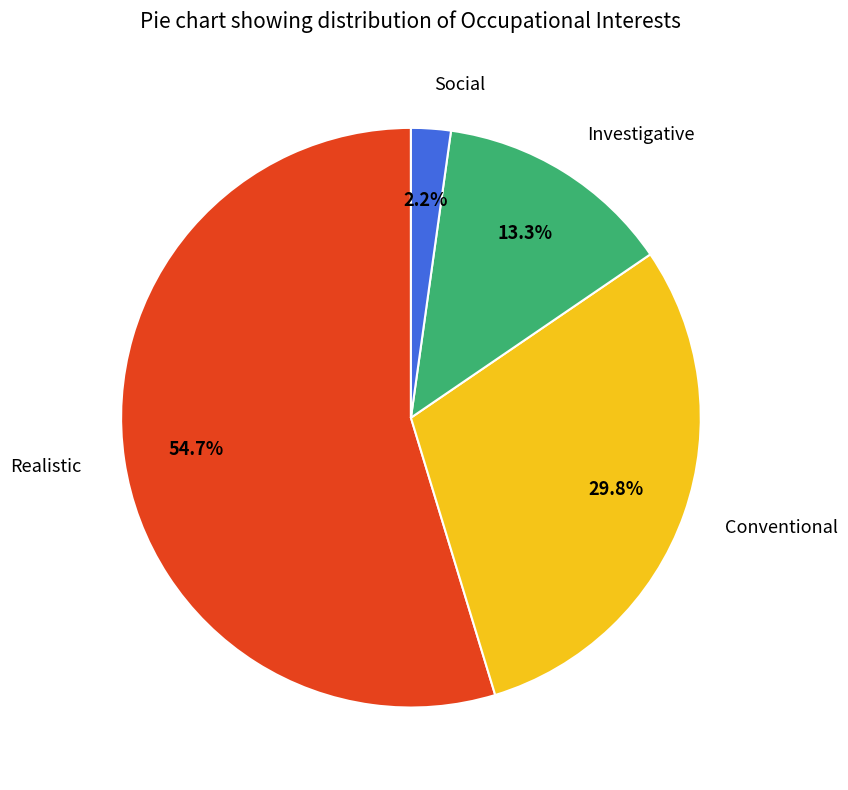

To the nearest percent, what is the difference between the largest and smallest slice percentages?

52%